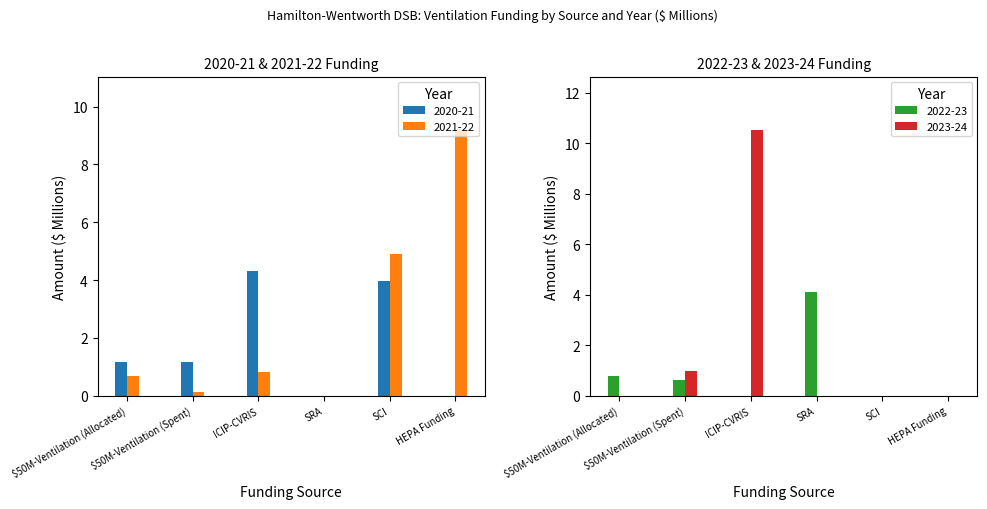

What position from the right is SRA?

3